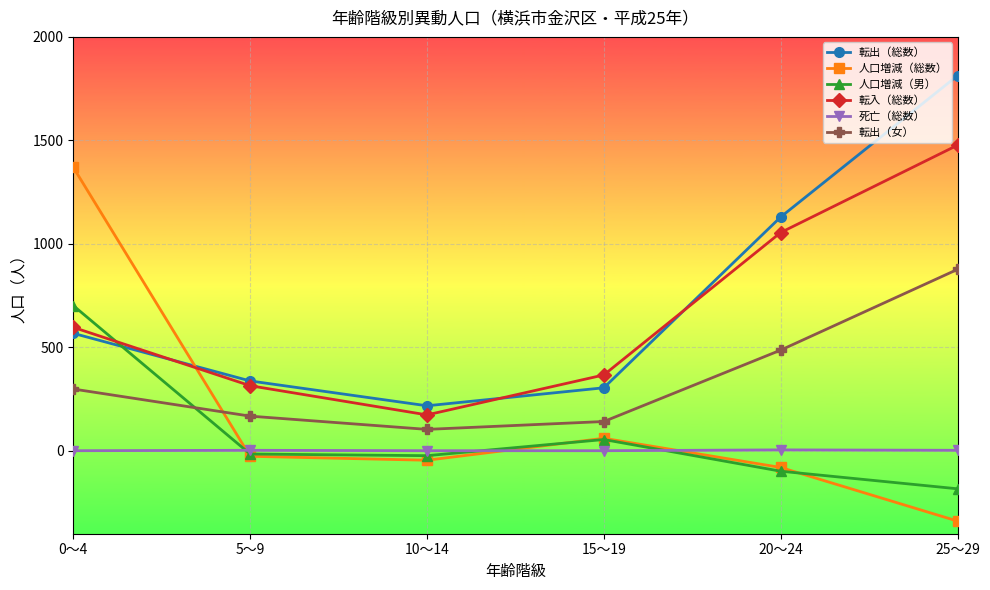

At which category does 人口増減（総数） reach its first local peak?

15～19